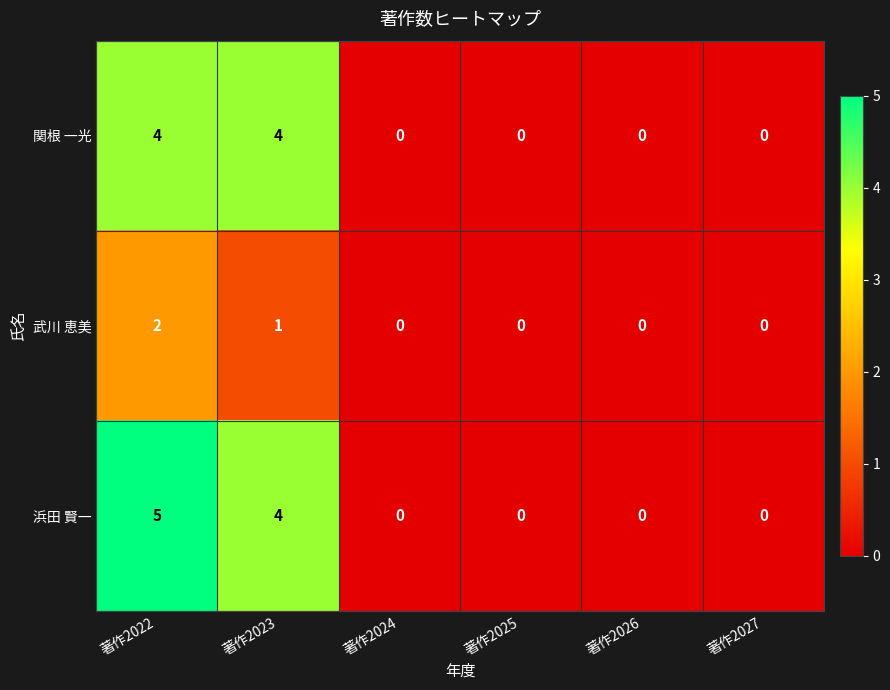

Count the 武川 恵美 values in the range 0 to 1.

5